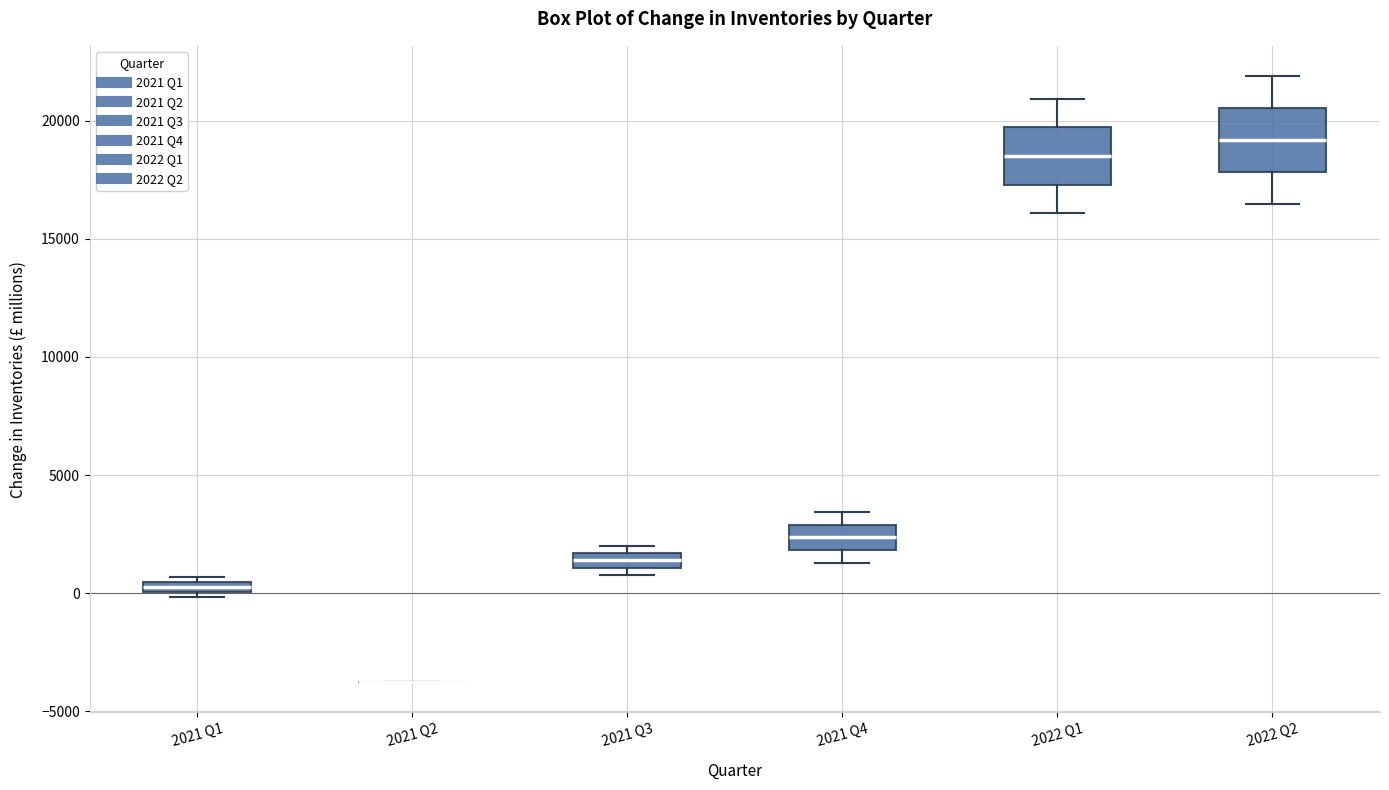

Where does the lower whisker of the box for 2021 Q4 end on the y-axis? The values are not printed on the chart, so give them approximately, as read against the axis.

1500